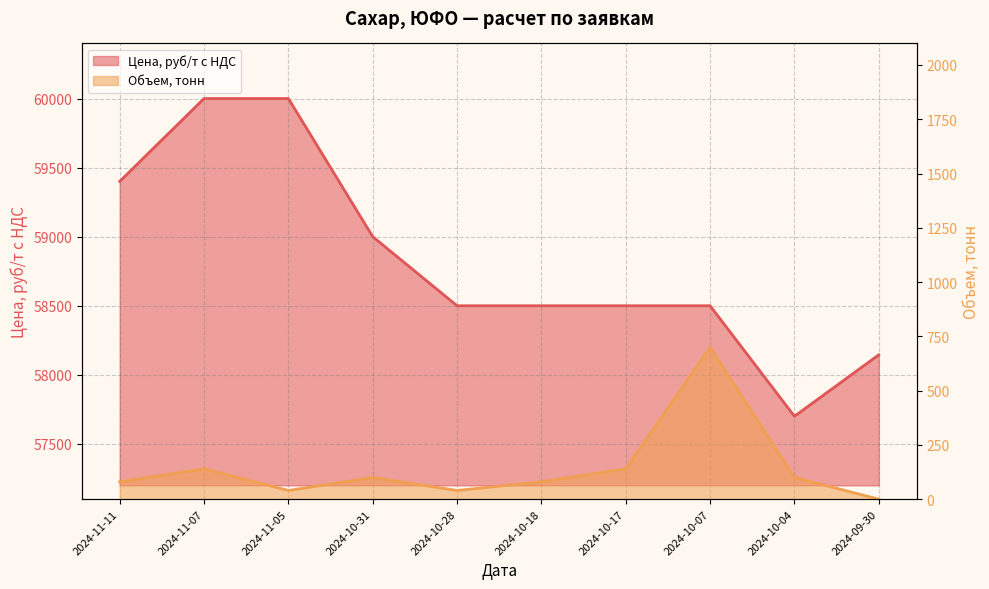

True or false: Цена, руб/т с НДС and Объем, тонн cross at least once.

False